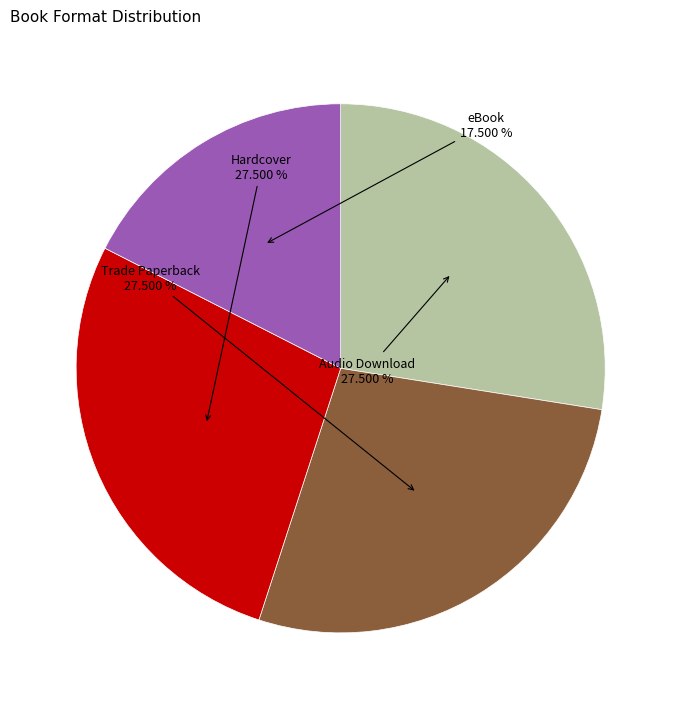

Is there any slice that represents more than half of the pie?

No